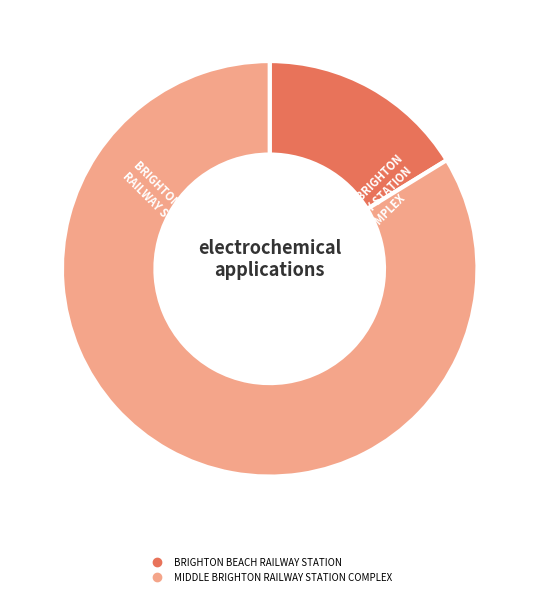

Count the number of slices in the pie.

2